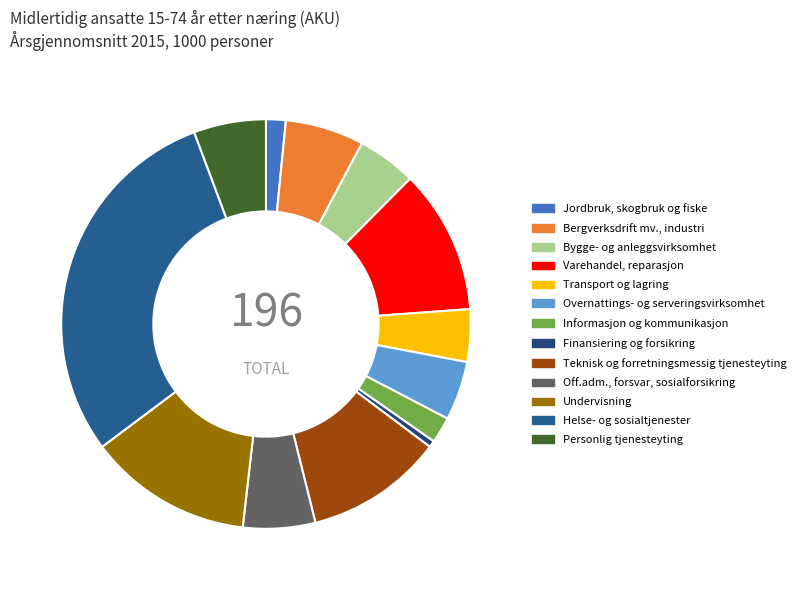

To the nearest percent, what is the difference between the Bergverksdrift mv., industri and Finansiering og forsikring slice percentages?

6%